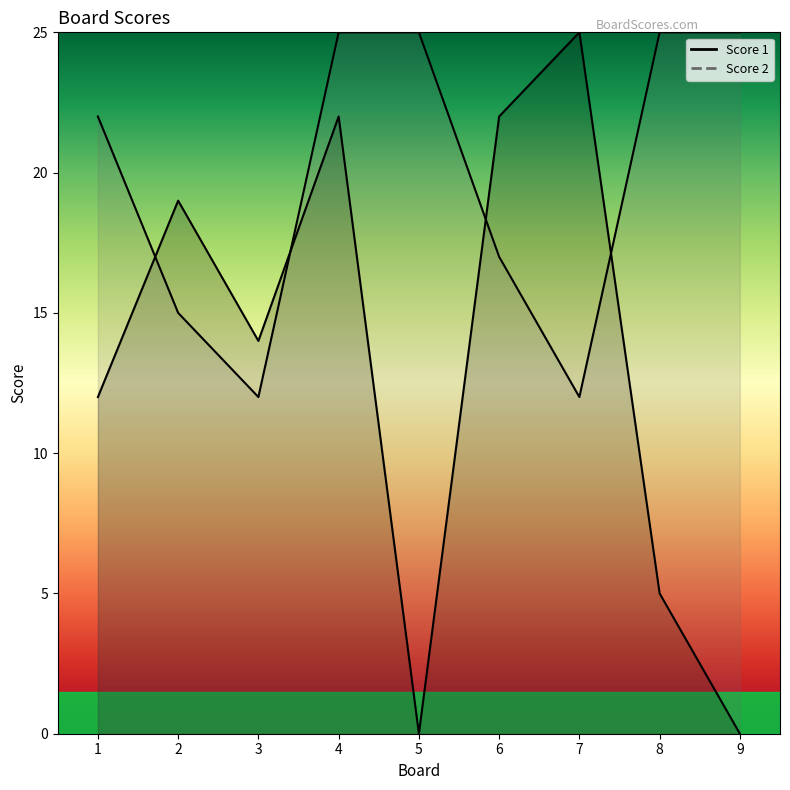

What is the value of the Score 1 point at the 1st from the left?

22